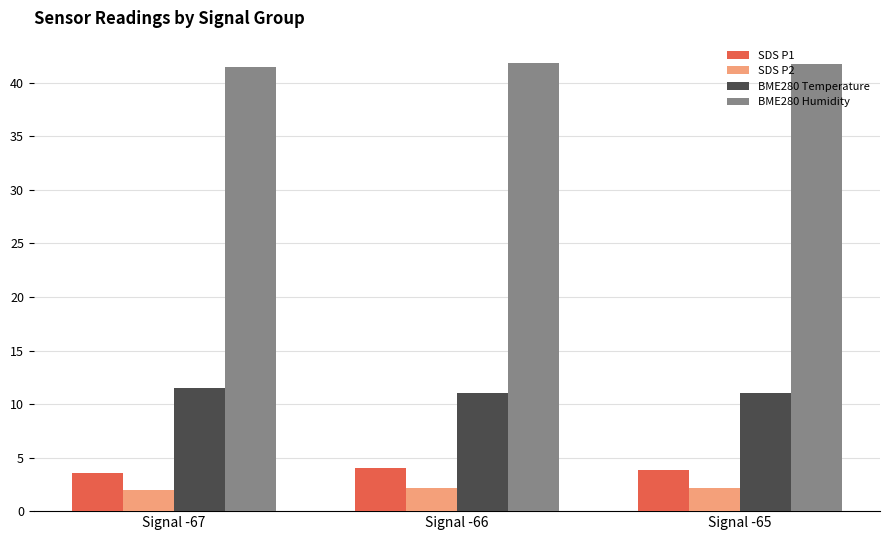

Is the value of BME280 Humidity at Signal -66 greater than the value of SDS P2 at Signal -65?

Yes